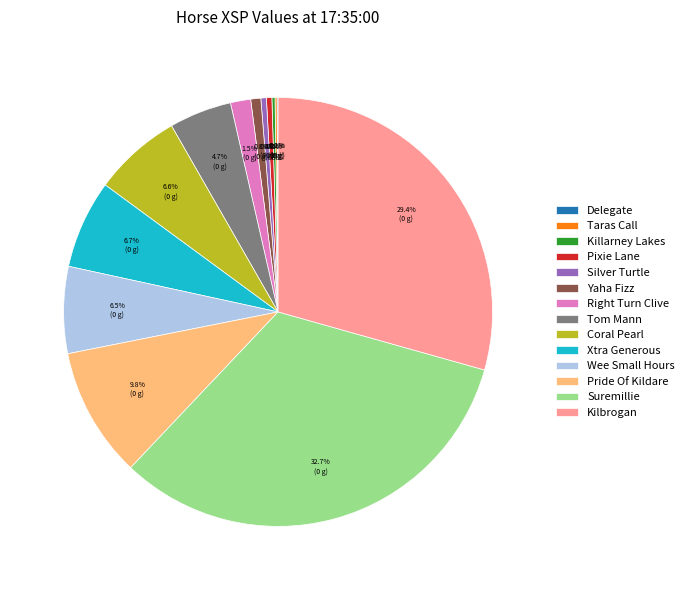

How much of the chart is everything except Yaha Fizz?

99.2%